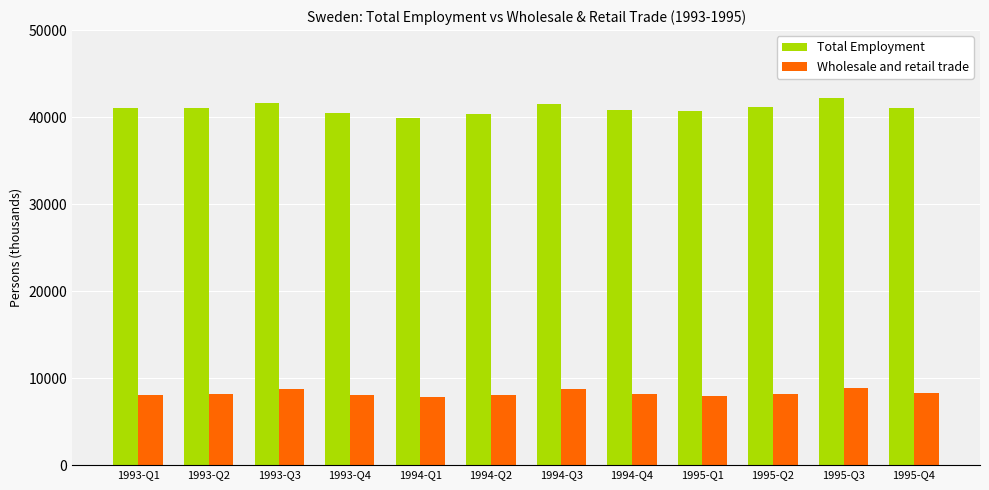

What value does the Total Employment series have at 1993-Q1?

41006